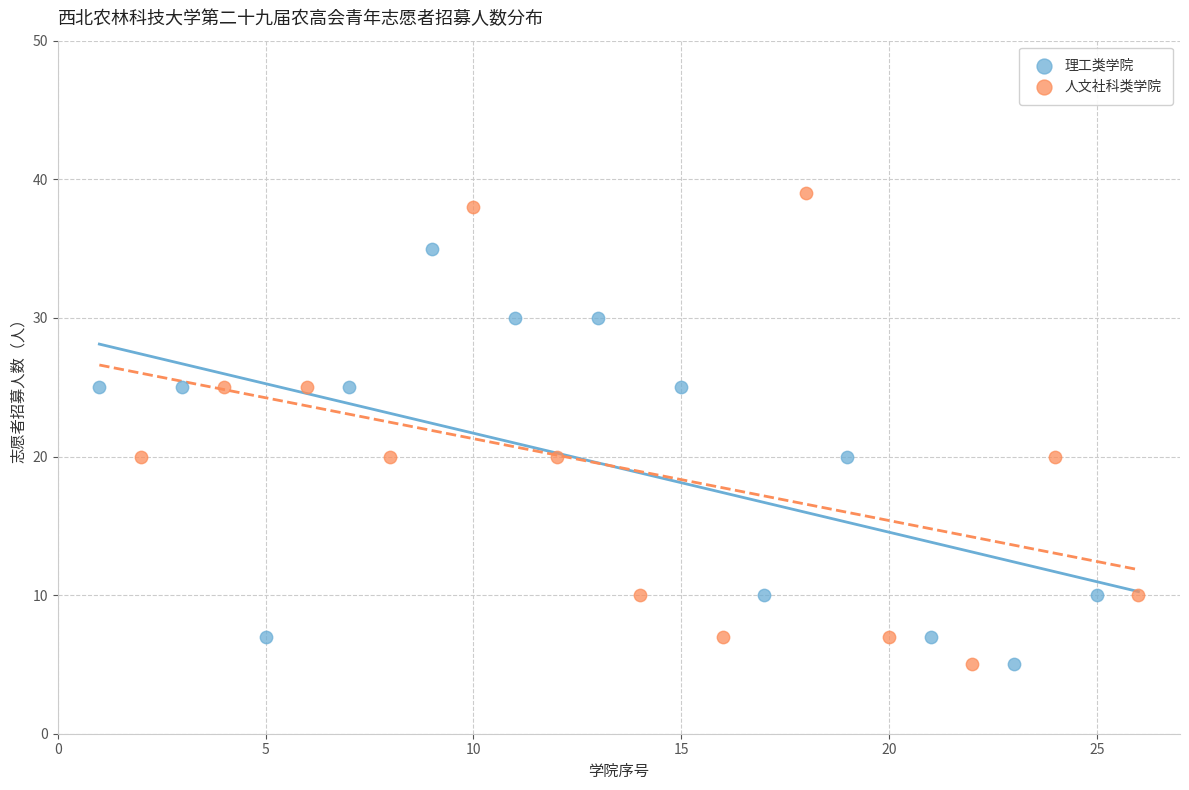

Which series reaches the maximum Y coordinate?

人文社科类学院